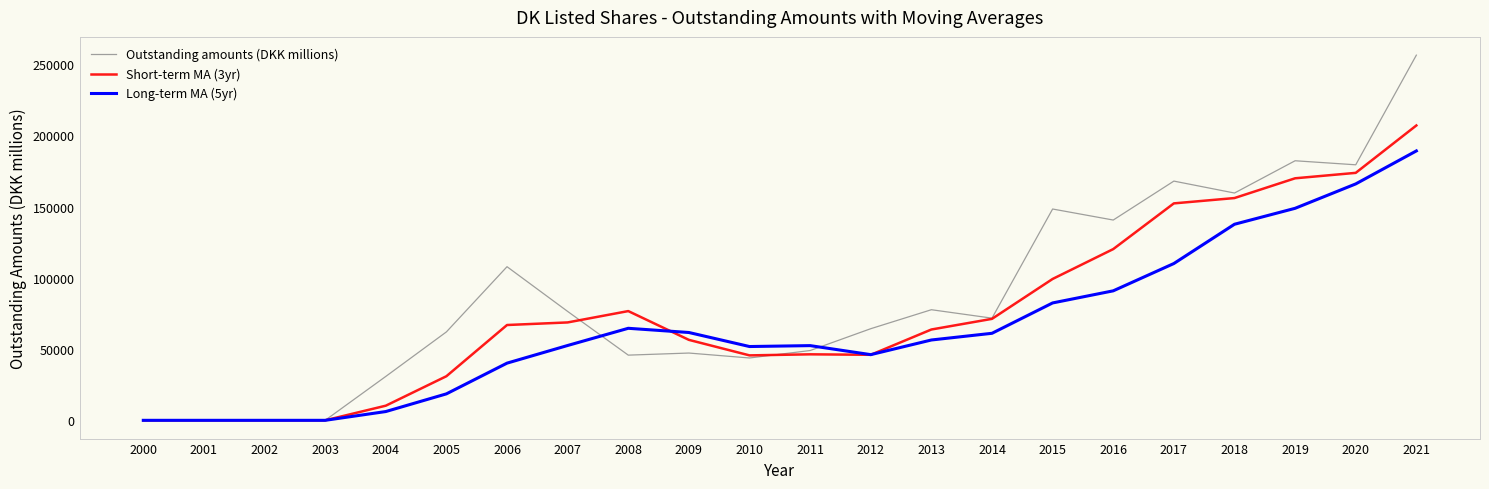

Is this an area chart (filled region under the line)?

No